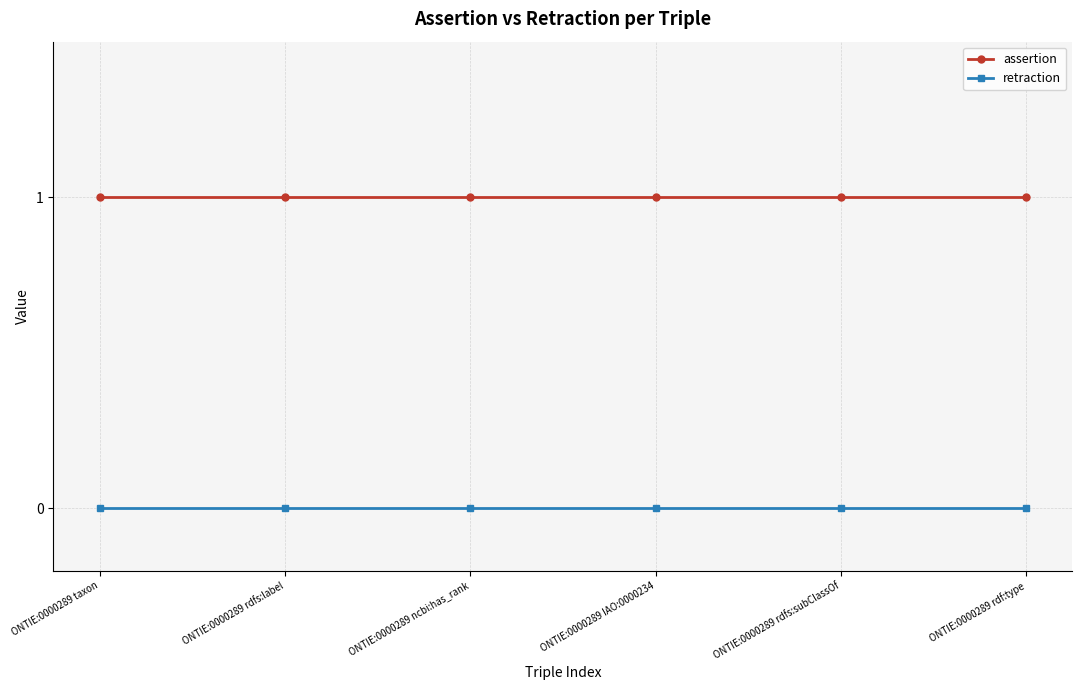

List the series in order of their peak value, lowest first.

retraction, assertion